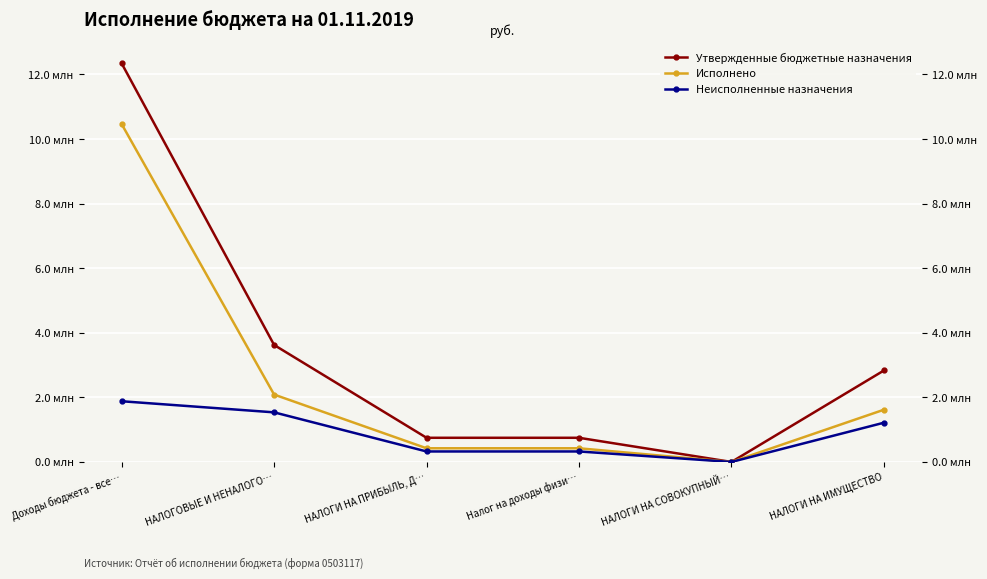

What is the label of the 2nd point from the right?

НАЛОГИ НА СОВОКУПНЫЙ…